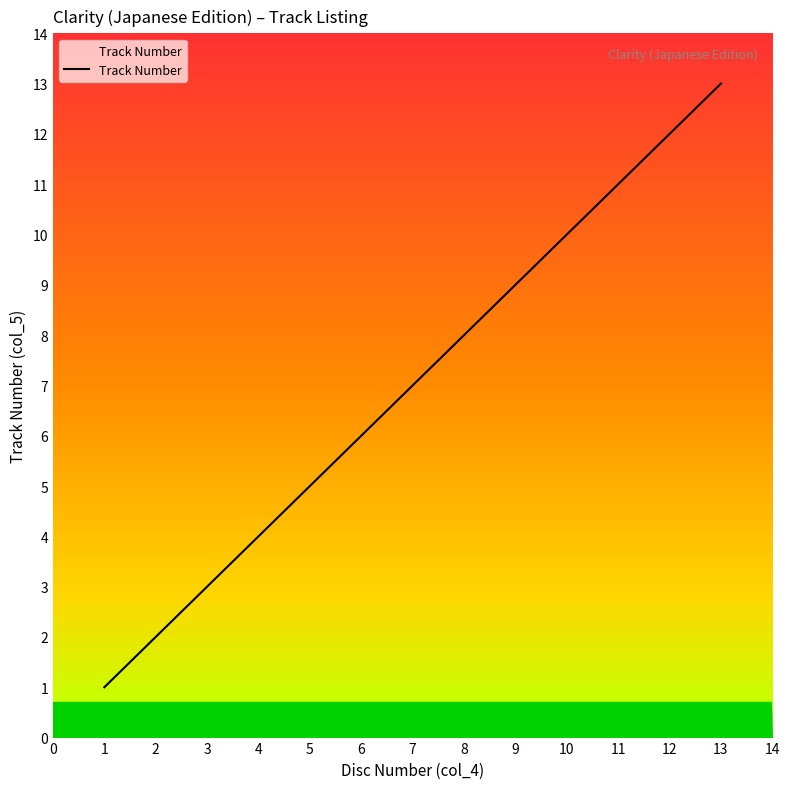

How many distinct data groups are displayed?

1